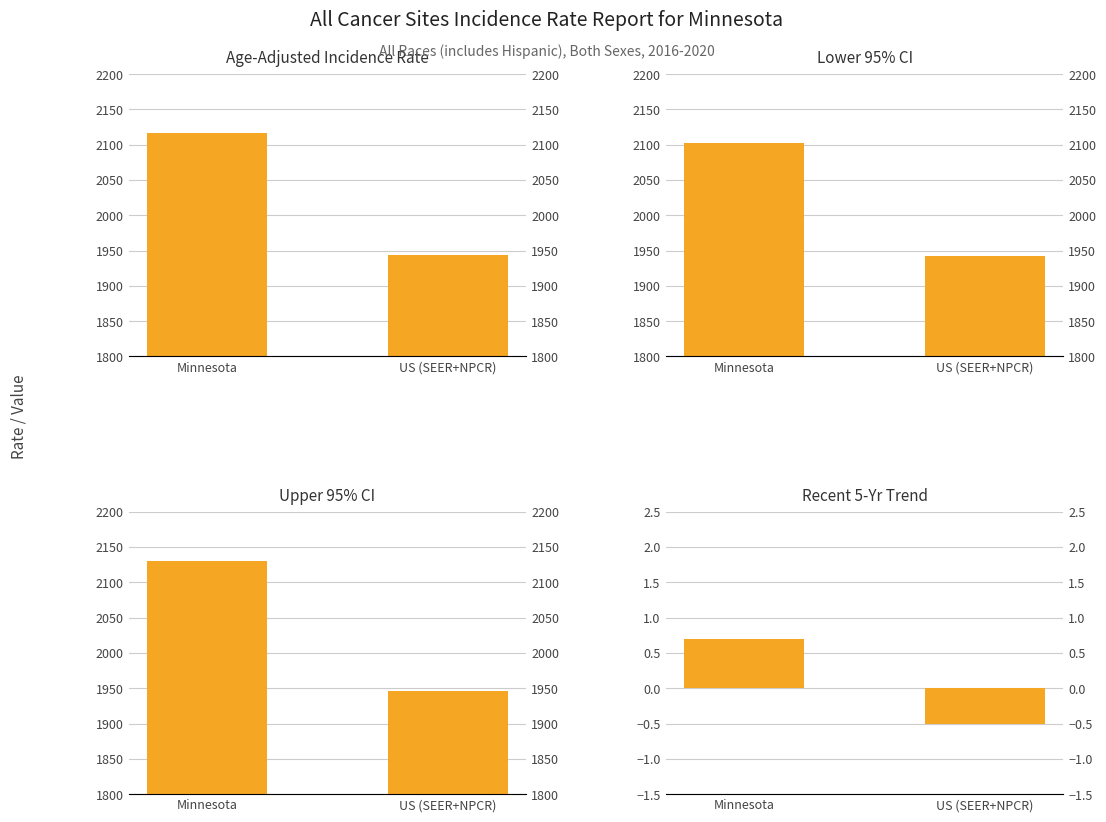

What is the highest value of the Recent 5-Yr Trend series?

0.7